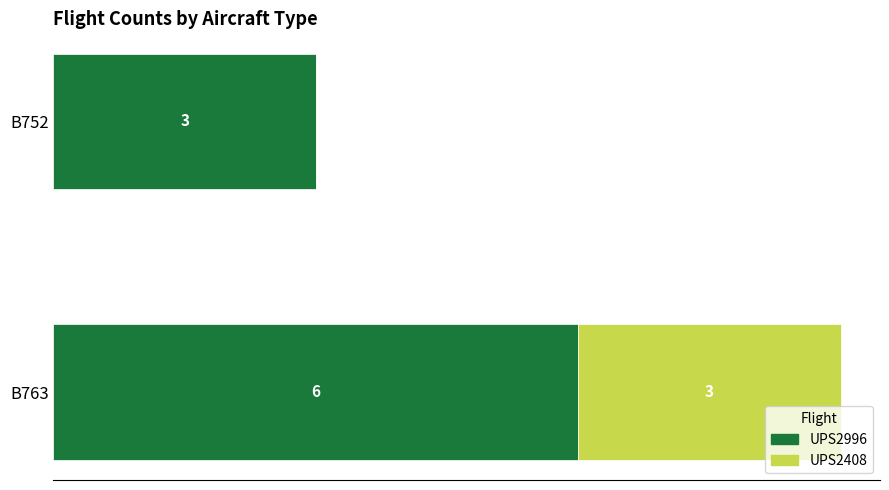

At which category is the sum across all series the highest?

B763